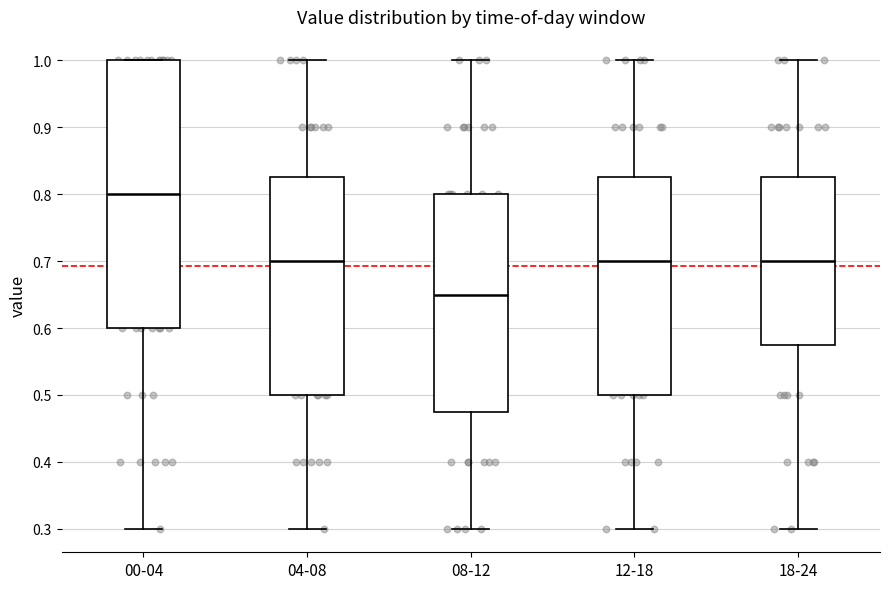

Reading left to right, read every box against the y-axis: the position of its median line, the range the box covers, and the ends of its whiskers. The values are not printed on the chart, so give them approximately, as read against the axis.

00-04: median 0.80, box 0.60 to 1.00, whiskers 0.30 to 1.00
04-08: median 0.70, box 0.50 to 0.83, whiskers 0.30 to 1.00
08-12: median 0.65, box 0.48 to 0.80, whiskers 0.30 to 1.00
12-18: median 0.70, box 0.50 to 0.83, whiskers 0.30 to 1.00
18-24: median 0.70, box 0.58 to 0.83, whiskers 0.30 to 1.00